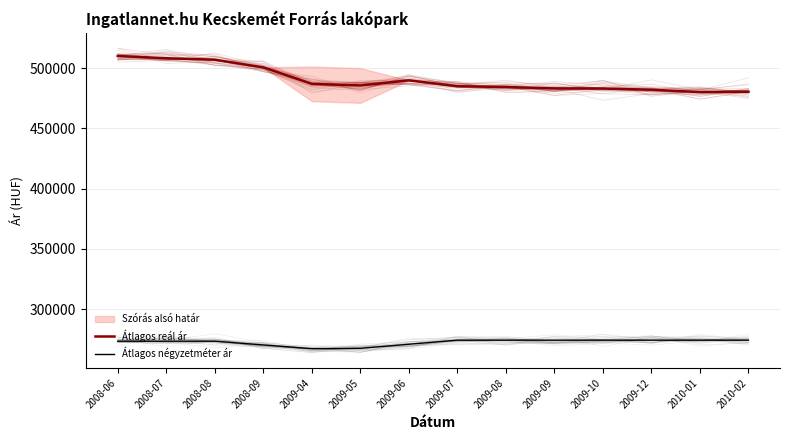

Reading left to right, transcribe all the data shown in this chart.

Átlagos reál ár: 2008-06=510210	2008-07=508336	2008-08=507094	2008-09=500721	2009-04=487094	2009-05=485720	2009-06=489977	2009-07=485129	2009-08=484424	2009-09=483299	2009-10=483159	2009-12=482180	2010-01=480233	2010-02=480510
Átlagos négyzetméter ár: 2008-06=273333	2008-07=273333	2008-08=273333	2008-09=270228	2009-04=267124	2009-05=267410	2009-06=270802	2009-07=274193	2009-08=274193	2009-09=274193	2009-10=274193	2009-12=274193	2010-01=274193	2010-02=274193